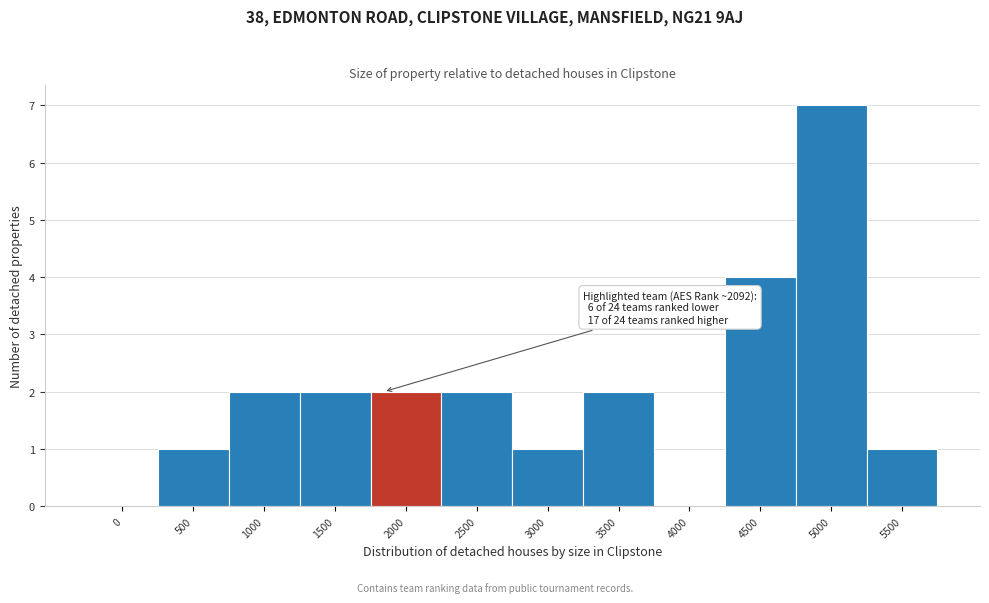

Reading right to left, what are all the values shown in this chart?

5500=1	5000=7	4500=4	4000=0	3500=2	3000=1	2500=2	2000=2	1500=2	1000=2	500=1	0=0